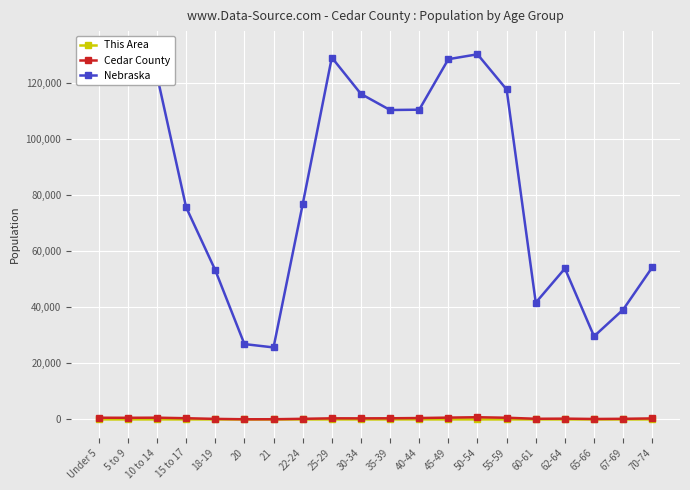

What is the difference between the second highest and minimum values in the This Area series?

10